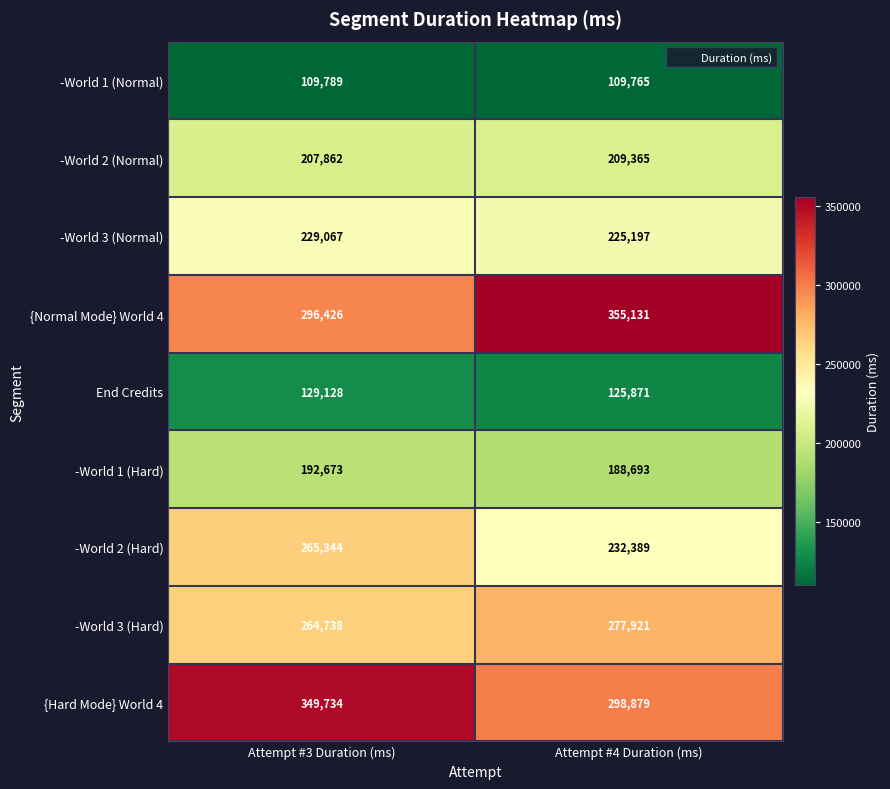

What is the average value of the End Credits series?

127500